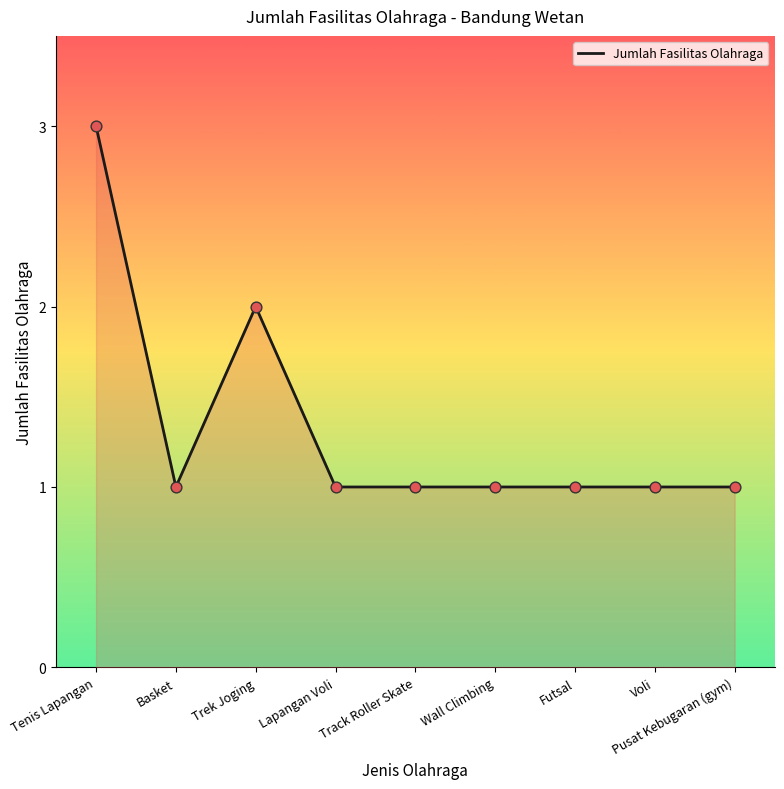

What is the ratio of the value at Wall Climbing to the value at Basket?

1.0